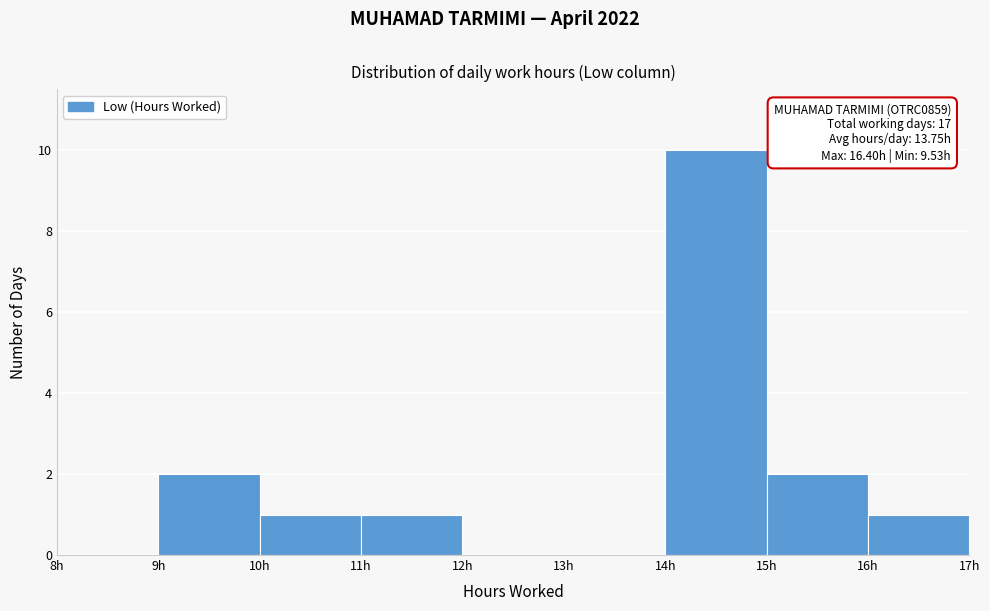

Which range on the x-axis has the tallest bar?

14 to 15